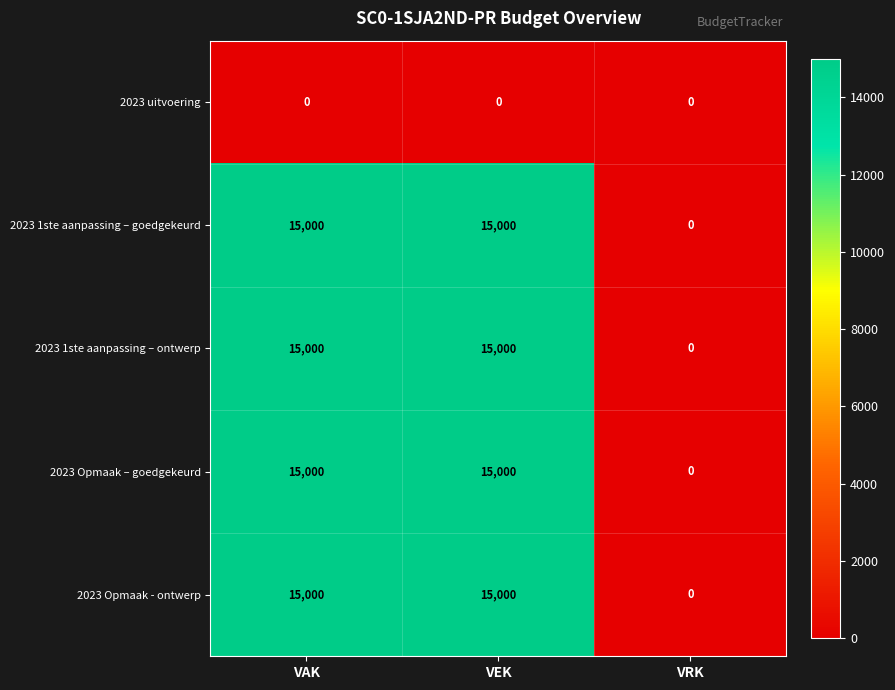

What is the approximate value of 2023 1ste aanpassing – goedgekeurd at VAK, to the nearest 10?

15000